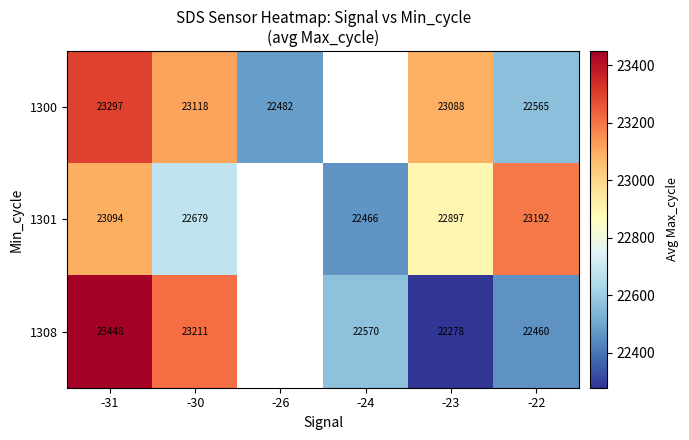

What is the smallest value displayed?

22278.5